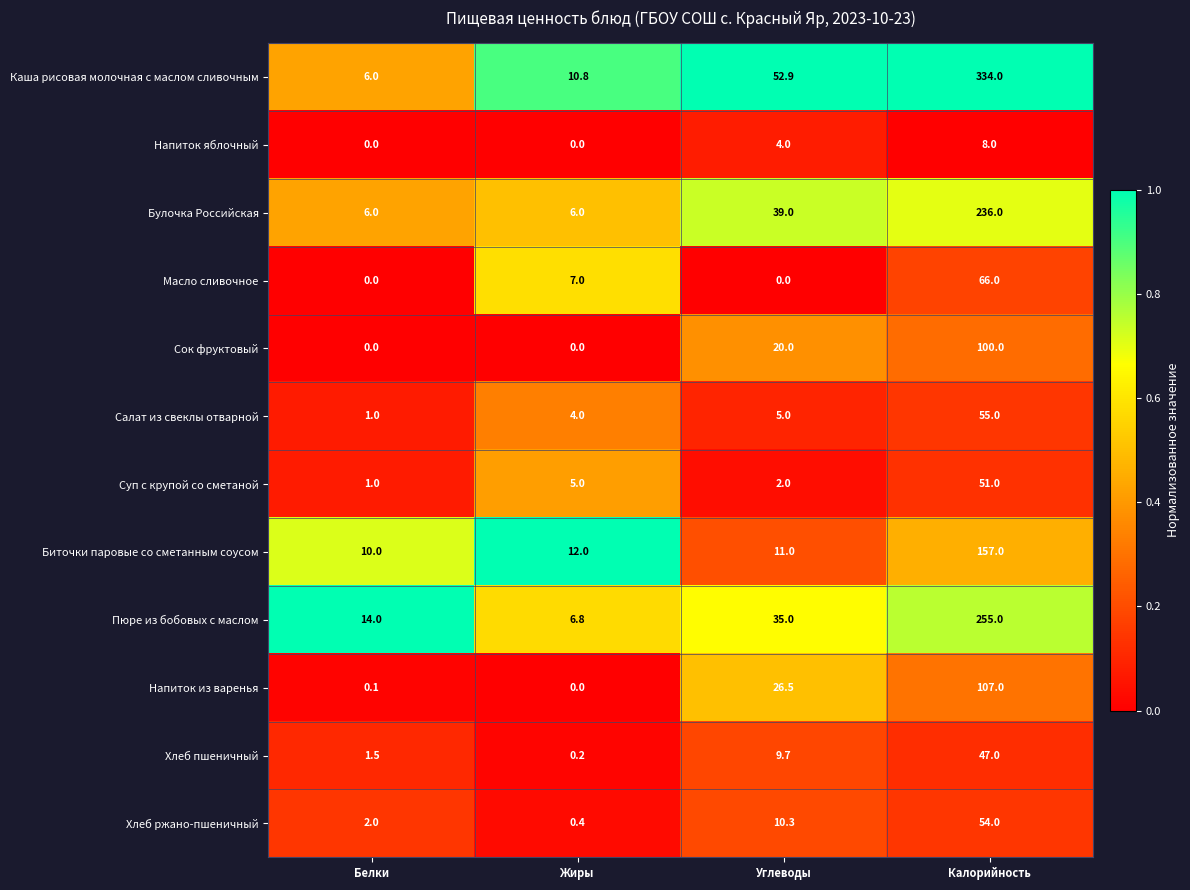

Which series has the largest range (max minus min)?

Каша рисовая молочная с маслом сливочным